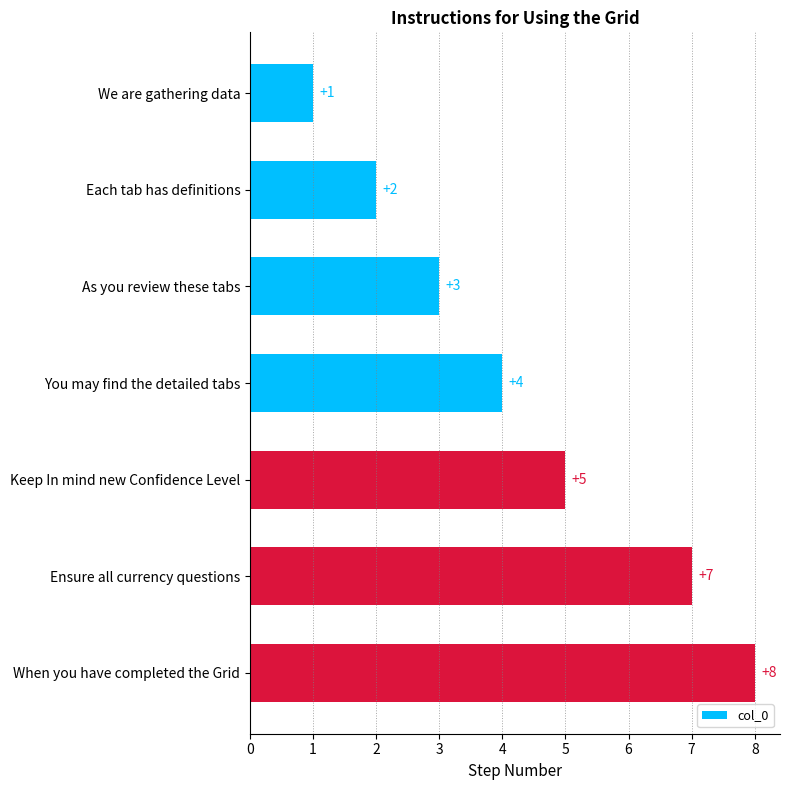

At which label is the value closest to 4?

You may find the detailed tabs